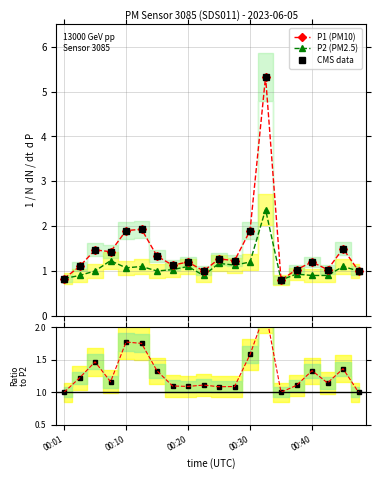

True or false: P1/P2 and P2 (PM2.5) intersect in this chart.

True